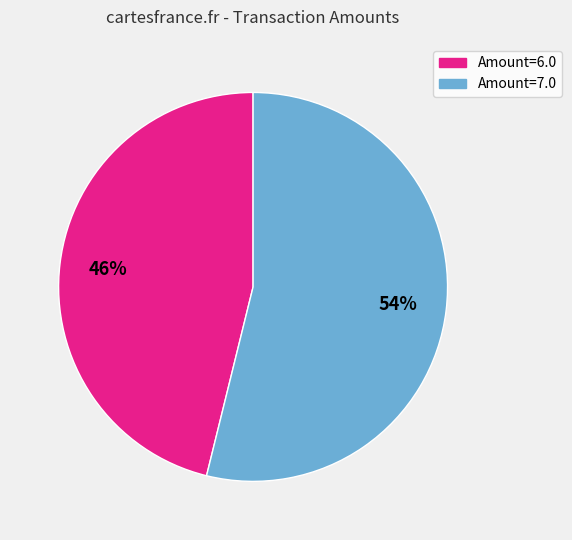

What is the largest slice in the pie chart?

Amount=7.0